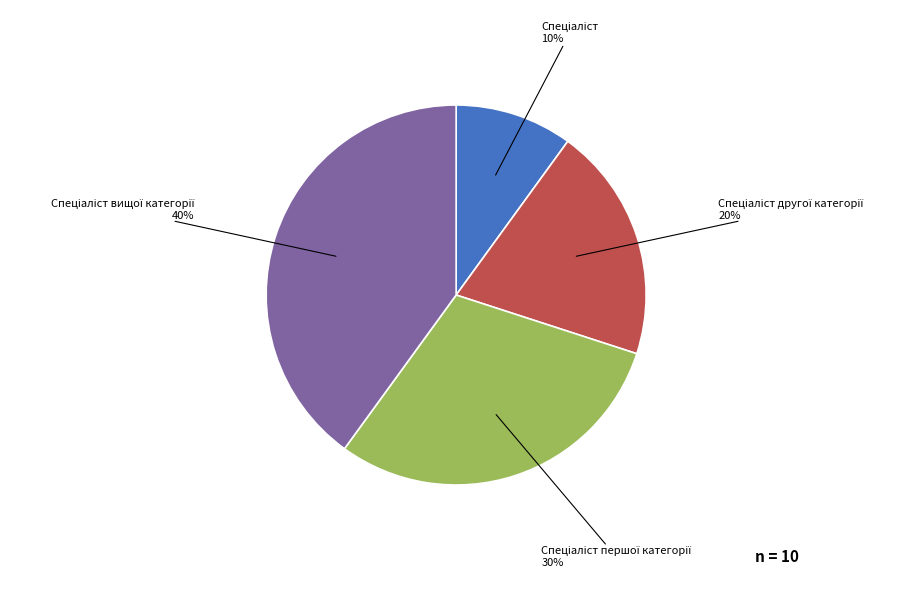

Does any single category account for the majority?

No